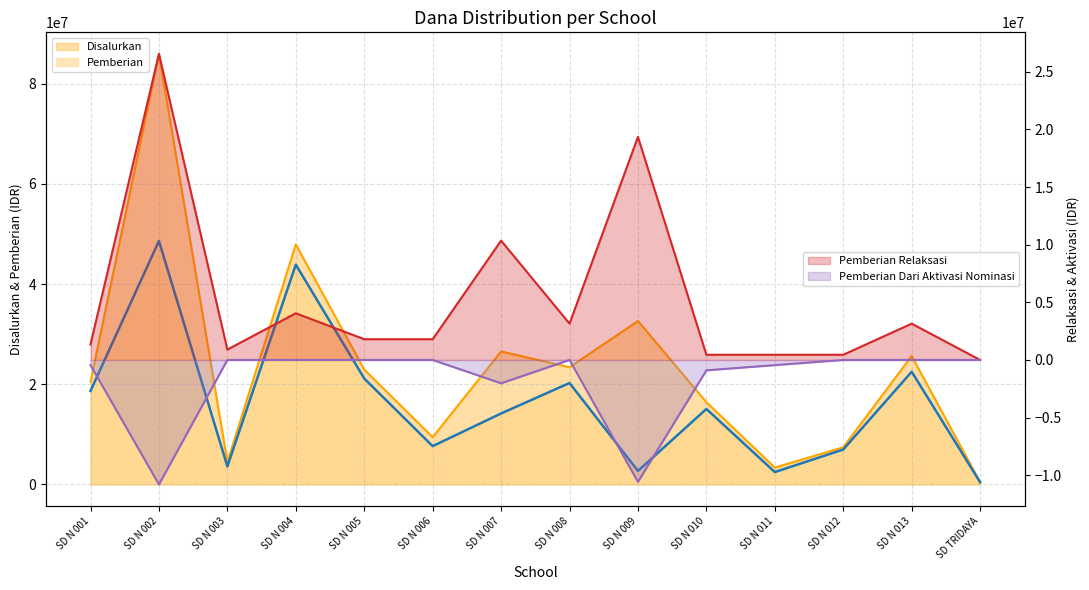

Rank the series by their maximum value, from lowest to highest.

Pemberian Dari Aktivasi Nominasi, Pemberian Relaksasi, Pemberian, Disalurkan